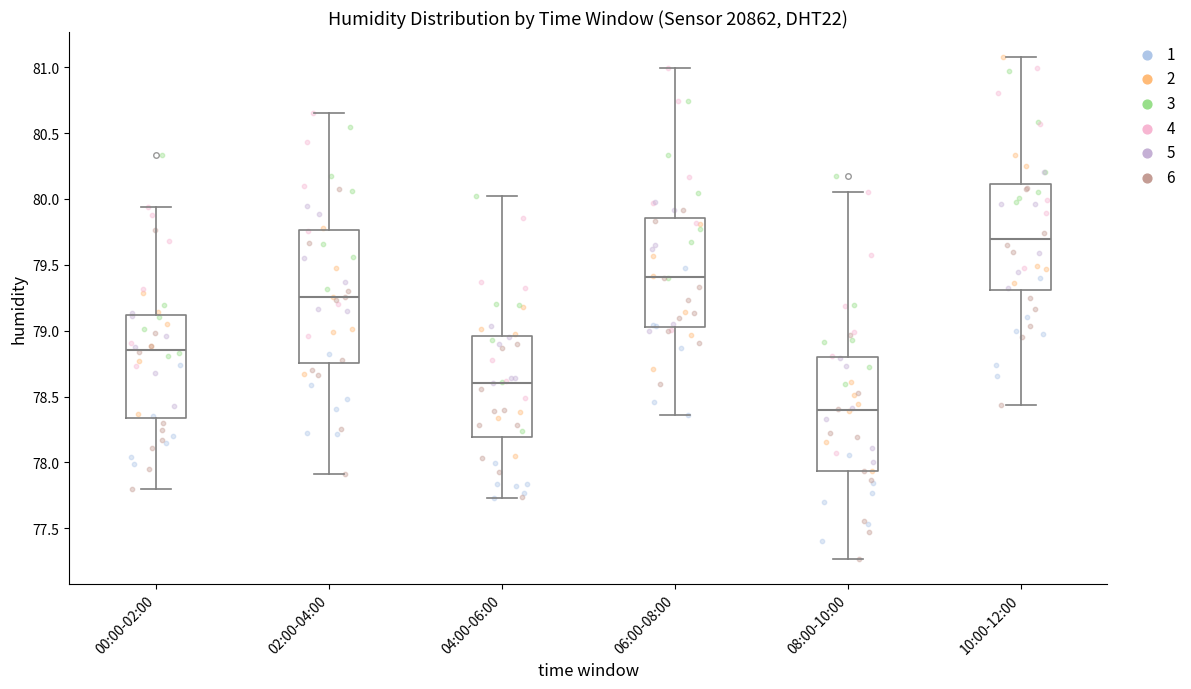

Where does the lower whisker of the box for 02:00-04:00 end on the y-axis? The values are not printed on the chart, so give them approximately, as read against the axis.

77.90